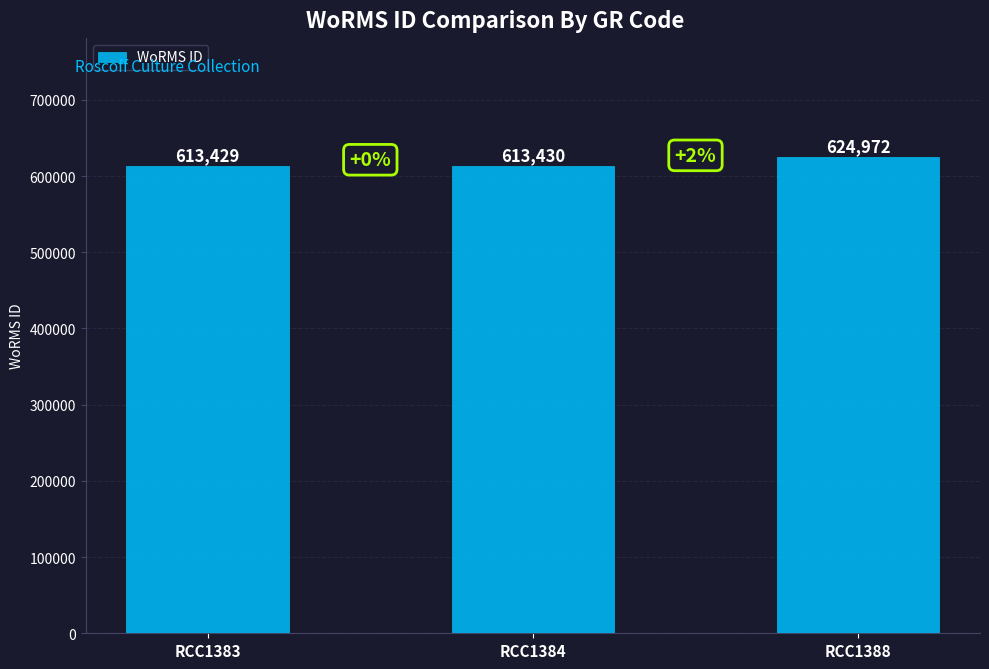

What is the sum of the values at RCC1384 and RCC1383?

1226859